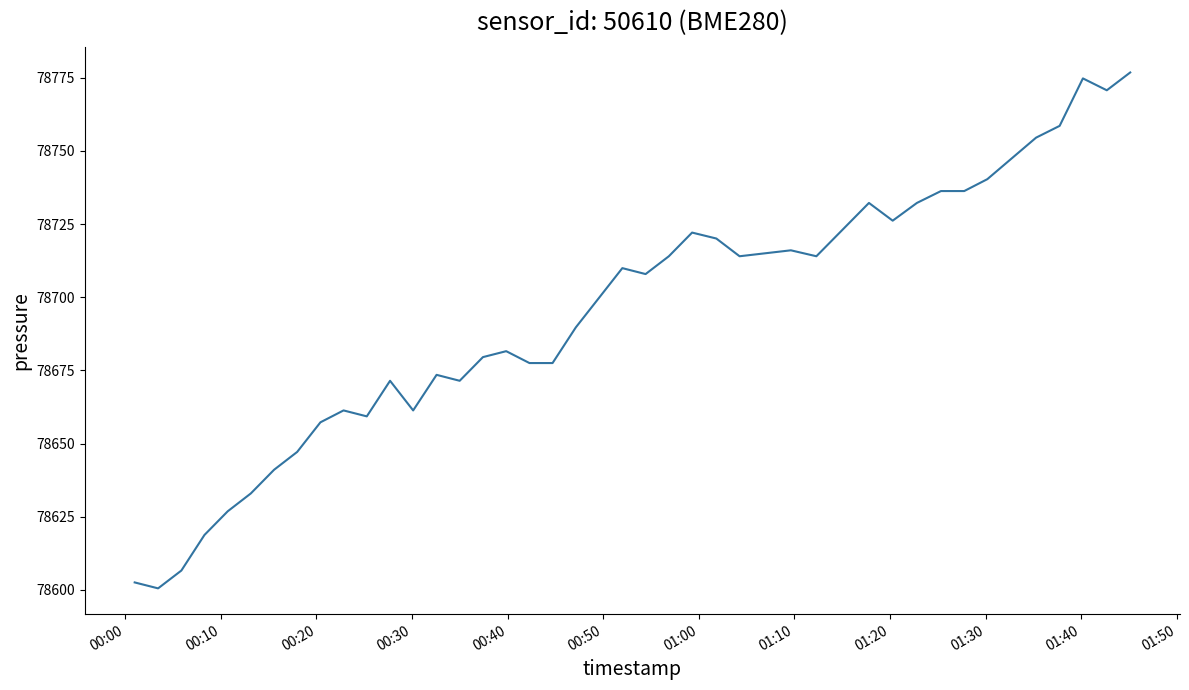

What is the maximum value shown in the chart?

78776.8